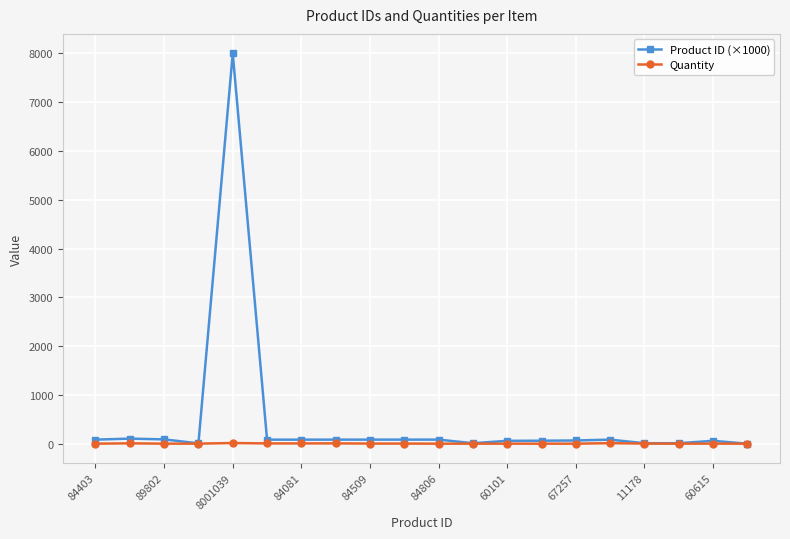

What is the sum of all Product ID (×1000) values?

9165.1